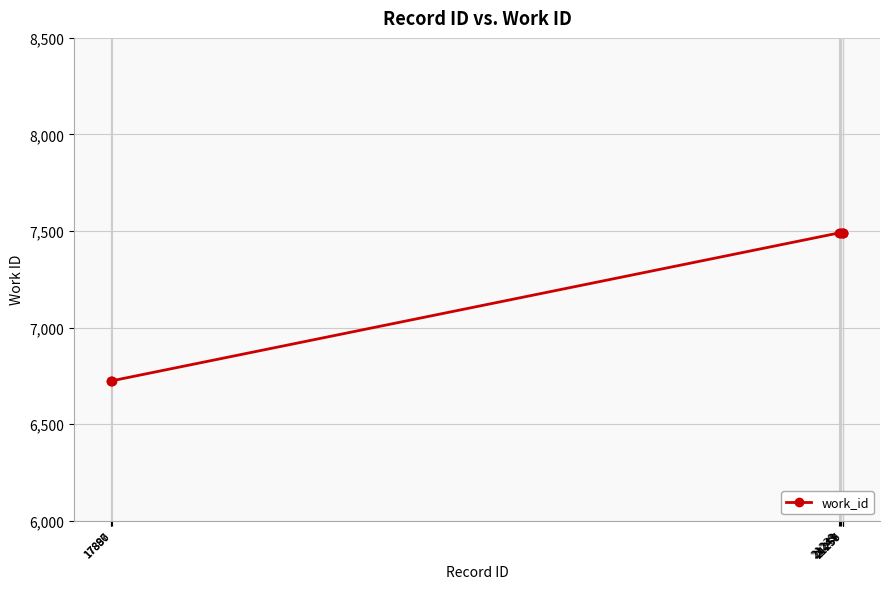

What is the maximum value shown in the chart?

7490